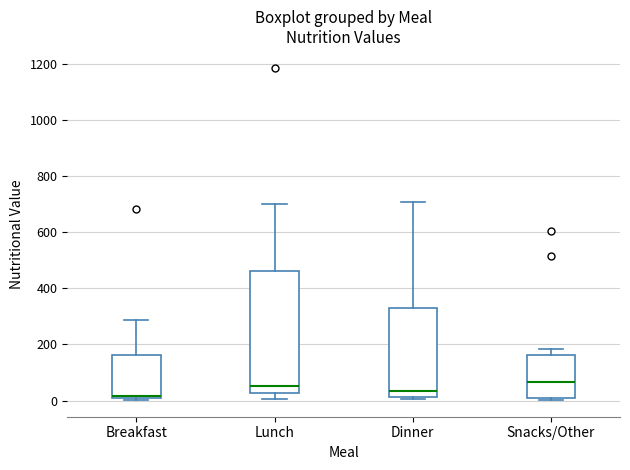

Reading left to right, read every box against the y-axis: the position of its median line, the range the box covers, and the ends of its whiskers. The values are not printed on the chart, so give them approximately, as read against the axis.

Breakfast: median 20, box 0 to 160, whiskers 0 (just below the box's lower edge) to 280
Lunch: median 60, box 20 to 460, whiskers 0 to 700
Dinner: median 40, box 20 to 340, whiskers 0 to 700
Snacks/Other: median 60, box 20 to 160, whiskers 0 to 180